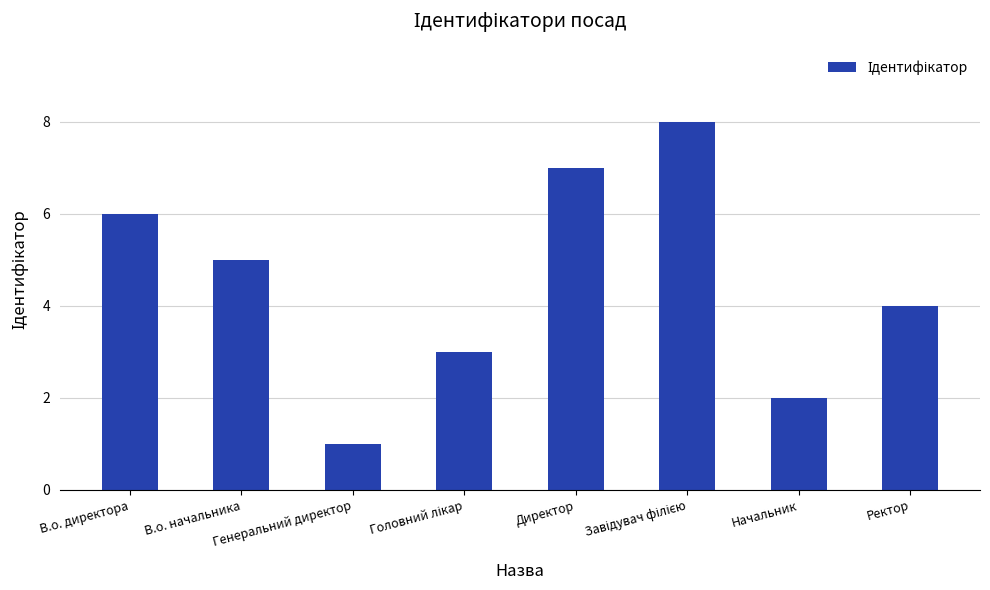

What is the label of the 4th bar from the right?

Директор